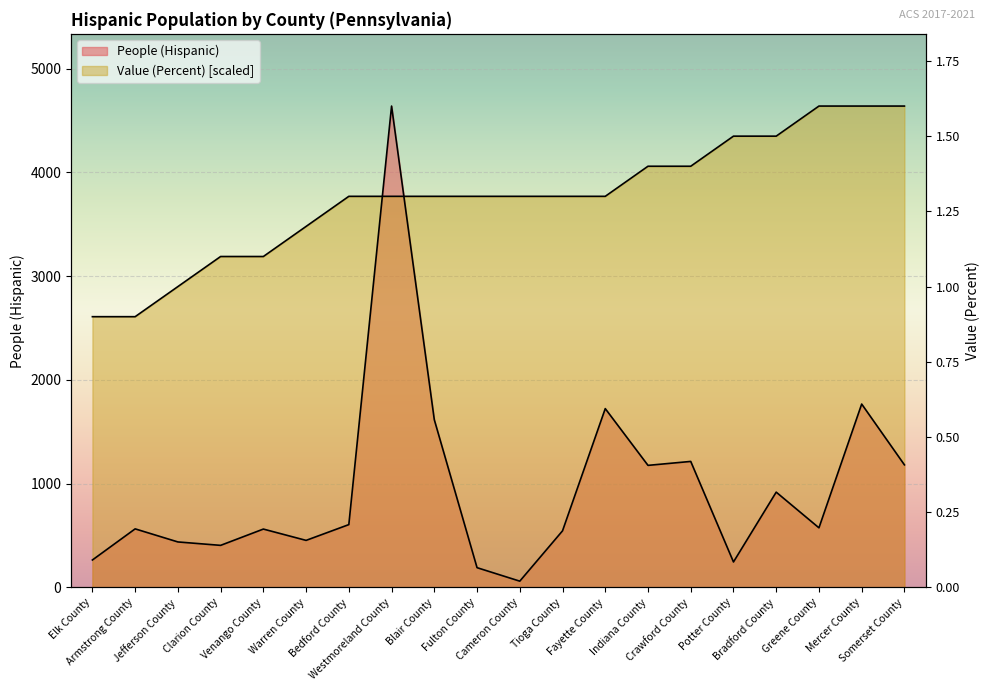

In People (Hispanic), how many points are lower than both neighbors (excluding endpoints)?

6